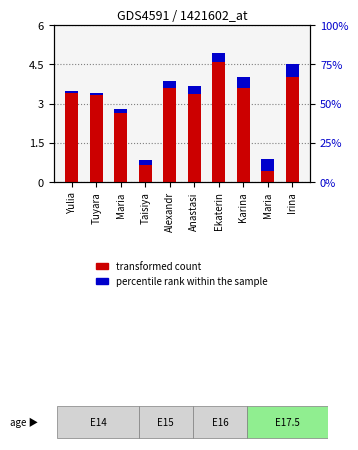

How many categories are shown in the chart?

10